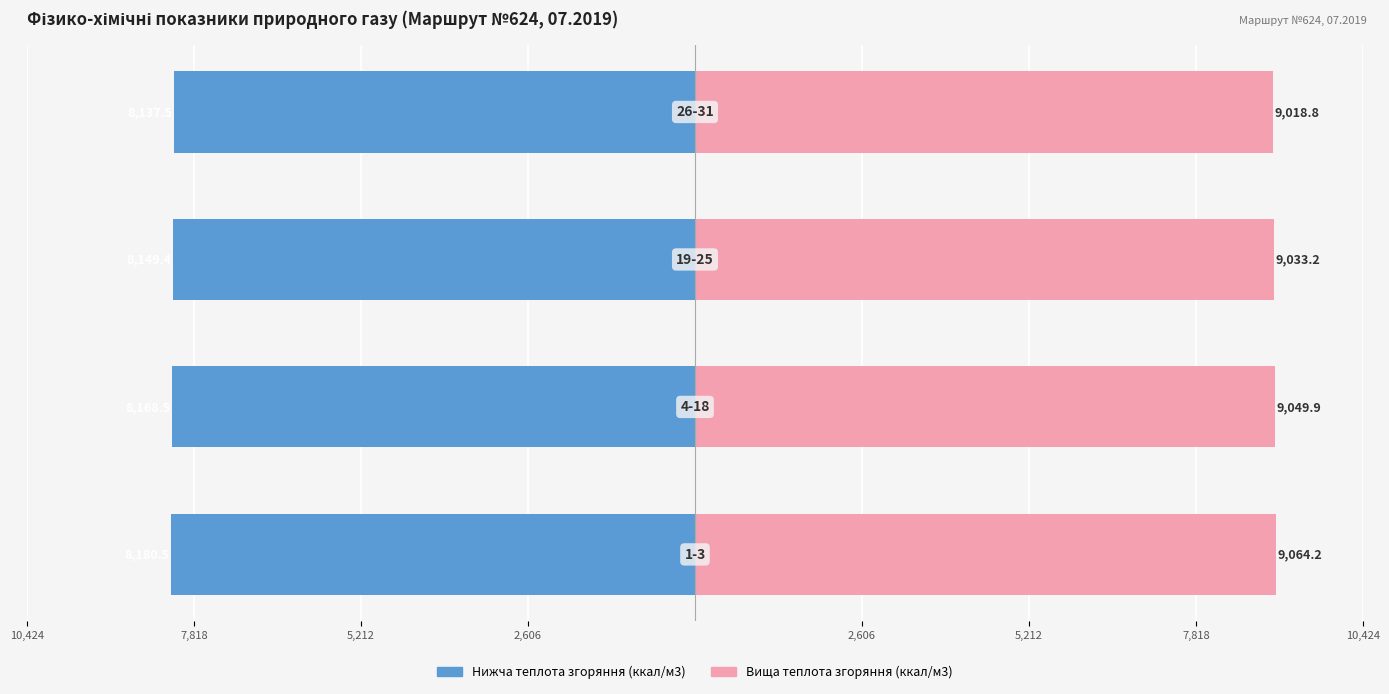

The value of Вища теплота згоряння, ккал/м3×0.1 at 7,818 is 1225.1. True or false?

False